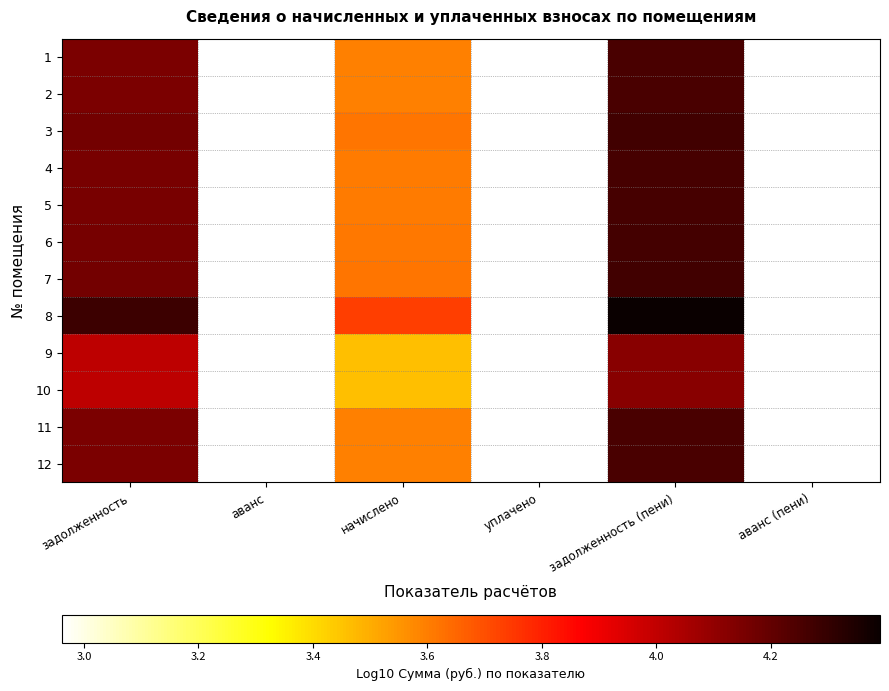

Reading right to left, transcribe all the data shown in this chart.

1: аванс (пени)=3.0	задолженность (пени)=4.3	уплачено=3.0	начислено=3.6	аванс=3.0	задолженность=4.1
2: аванс (пени)=3.0	задолженность (пени)=4.3	уплачено=3.0	начислено=3.6	аванс=3.0	задолженность=4.1
3: аванс (пени)=3.0	задолженность (пени)=4.3	уплачено=3.0	начислено=3.6	аванс=3.0	задолженность=4.2
4: аванс (пени)=3.0	задолженность (пени)=4.3	уплачено=3.0	начислено=3.6	аванс=3.0	задолженность=4.2
5: аванс (пени)=3.0	задолженность (пени)=4.3	уплачено=3.0	начислено=3.6	аванс=3.0	задолженность=4.2
6: аванс (пени)=3.0	задолженность (пени)=4.3	уплачено=3.0	начислено=3.6	аванс=3.0	задолженность=4.2
7: аванс (пени)=3.0	задолженность (пени)=4.3	уплачено=3.0	начислено=3.6	аванс=3.0	задолженность=4.2
8: аванс (пени)=3.0	задолженность (пени)=4.4	уплачено=3.0	начислено=3.7	аванс=3.0	задолженность=4.3
9: аванс (пени)=3.0	задолженность (пени)=4.1	уплачено=3.0	начислено=3.5	аванс=3.0	задолженность=4.0
10: аванс (пени)=3.0	задолженность (пени)=4.1	уплачено=3.0	начислено=3.5	аванс=3.0	задолженность=4.0
11: аванс (пени)=3.0	задолженность (пени)=4.3	уплачено=3.0	начислено=3.6	аванс=3.0	задолженность=4.1
12: аванс (пени)=3.0	задолженность (пени)=4.3	уплачено=3.0	начислено=3.6	аванс=3.0	задолженность=4.1